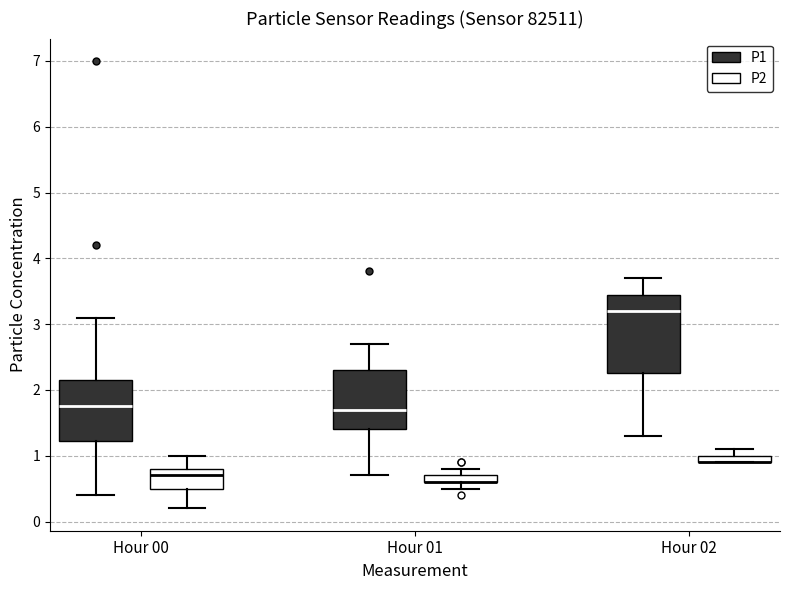

Comparing the boxes themselves (not the whiskers), which one is the tallest?

Hour 02 (P1)